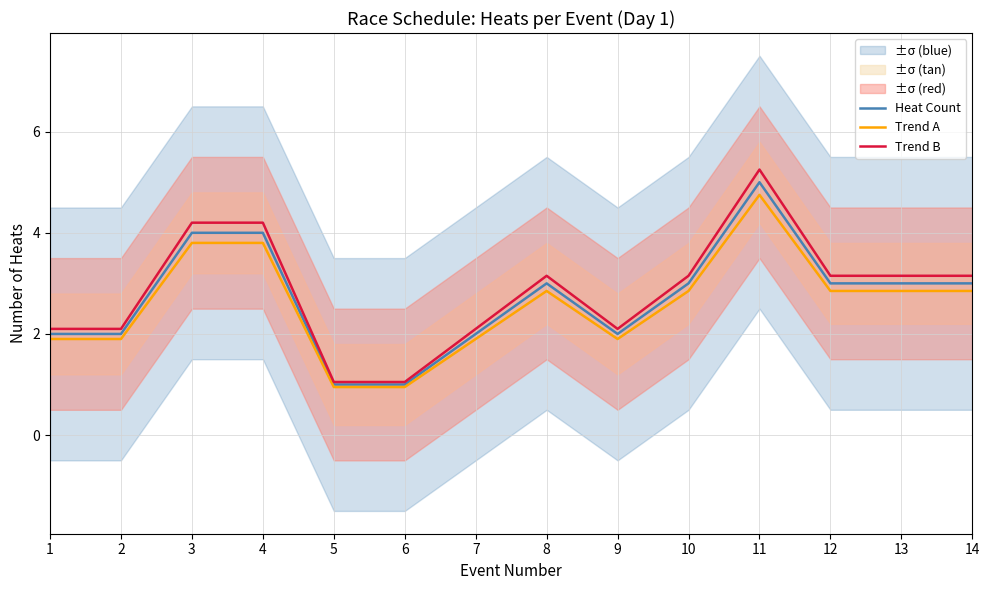

What is the difference between the maximum and minimum values in the Heat Count series?

4.0